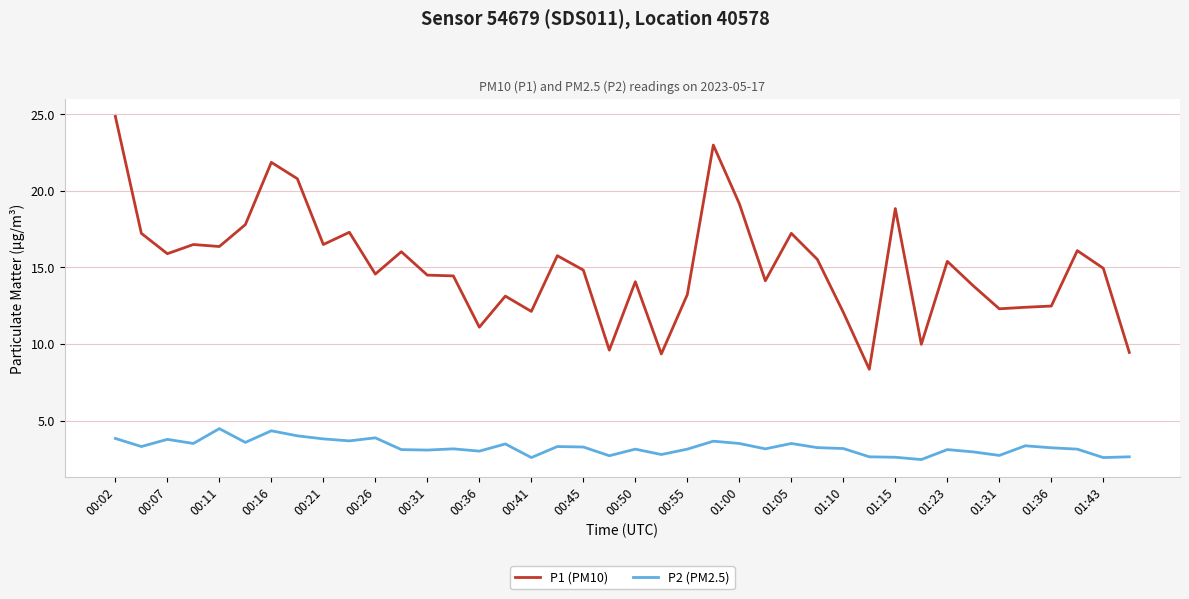

At how many categories does at least one series exceed 19?

5